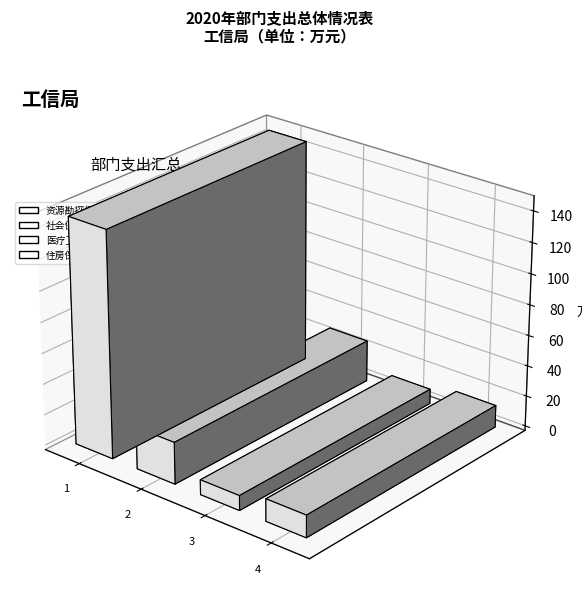

Reading right to left, what are all the values shown in this chart?

住房保障支出=14.4	医疗卫生与计划生育支出=9.6	社会保障和就业支出=27.1	资源勘探信息等支出=146.5